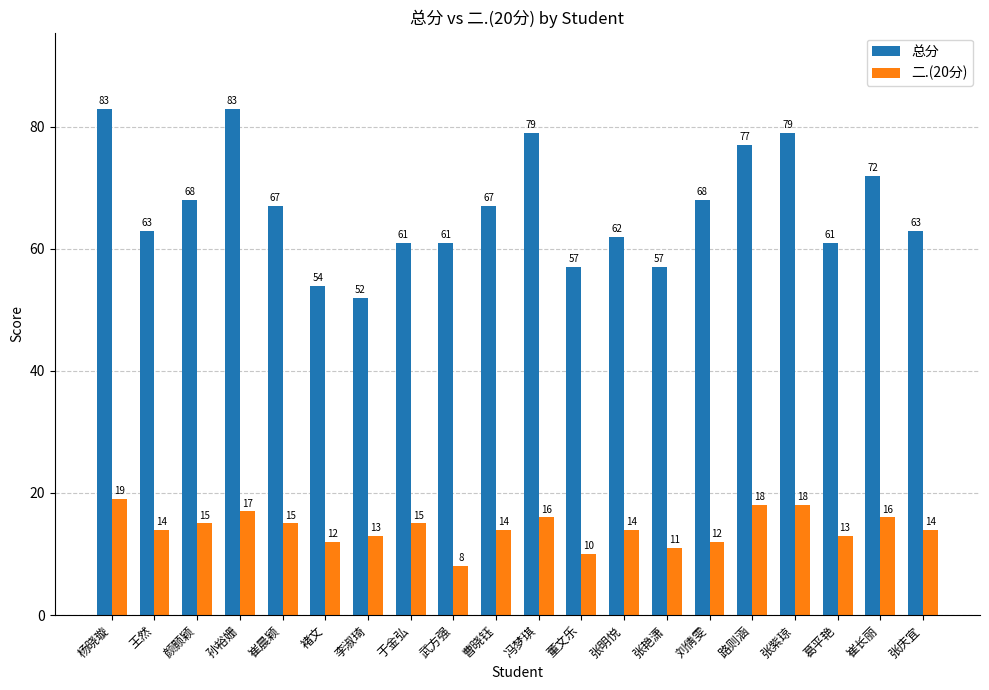

Reading right to left, extract all data points from this chart.

总分: 63	72	61	79	77	68	57	62	57	79	67	61	61	52	54	67	83	68	63	83
二.(20分): 14	16	13	18	18	12	11	14	10	16	14	8	15	13	12	15	17	15	14	19